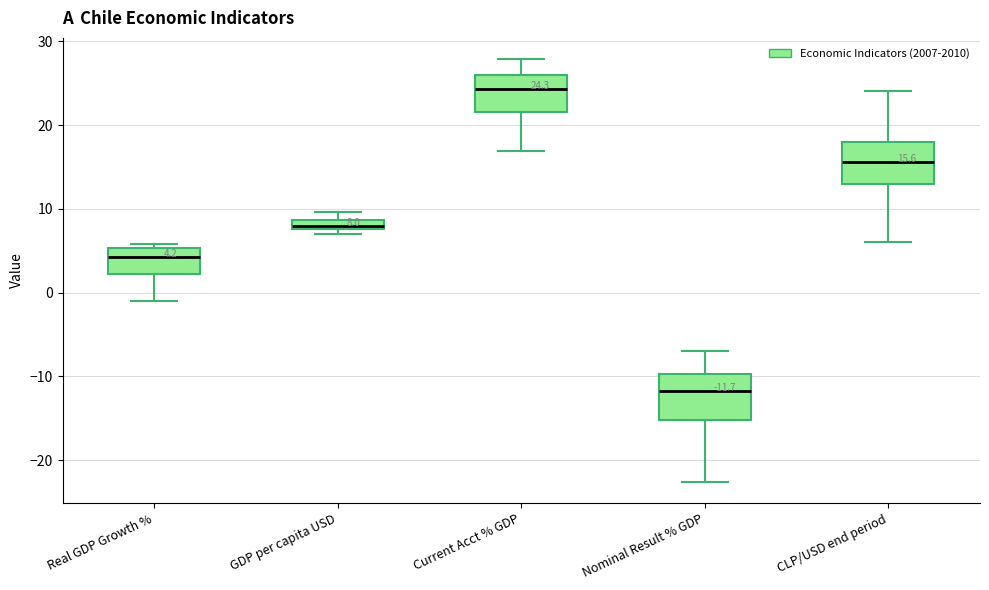

Which box has the highest median line?

Current Acct % GDP